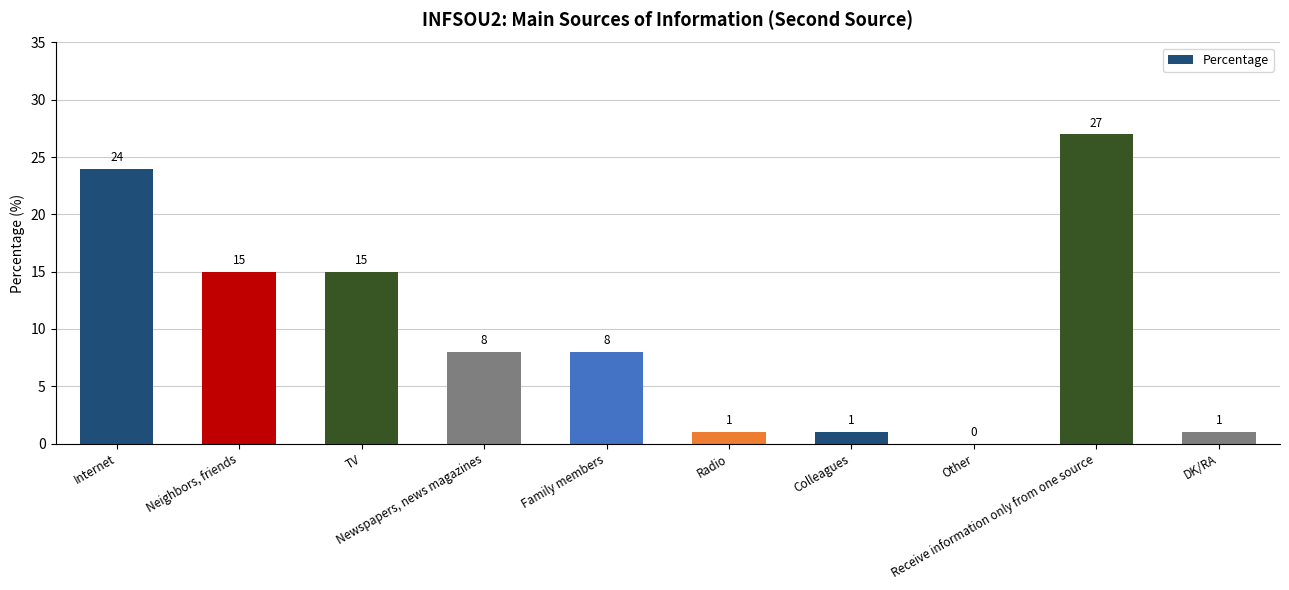

What is the difference between the values at TV and Receive information only from one source?

12